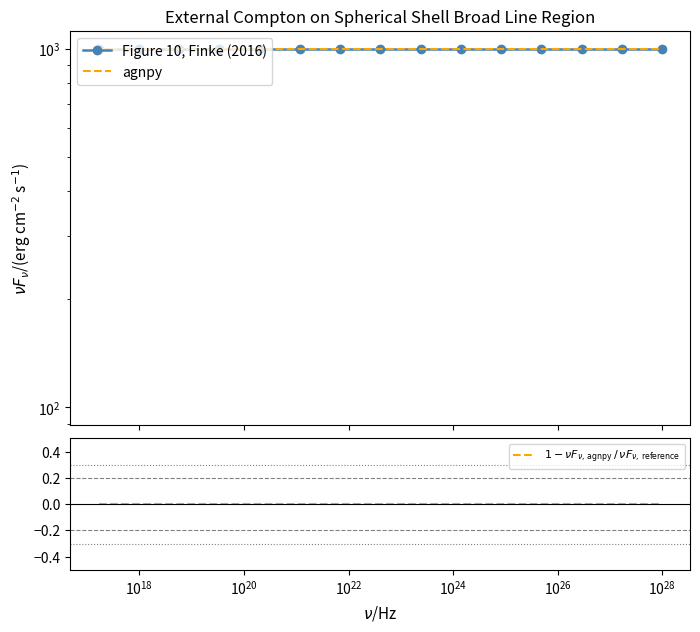

True or false: $1 - \nu F_{\nu,\,\rm agnpy}\,/\,\nu F_{\nu,\,\rm reference}$ and Figure 10, Finke (2016) cross at least once.

False